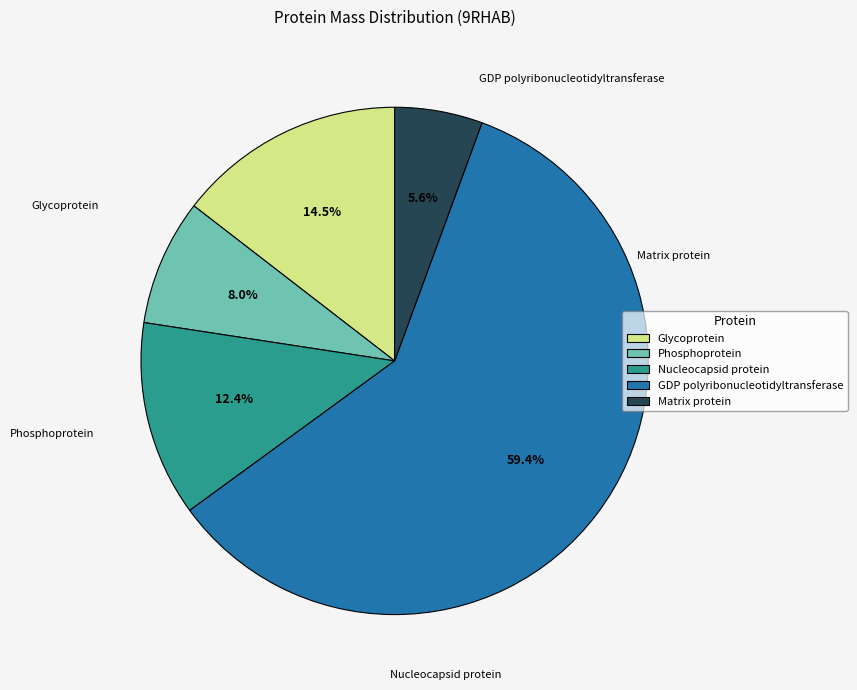

To the nearest percent, what is the average slice percentage?

20%